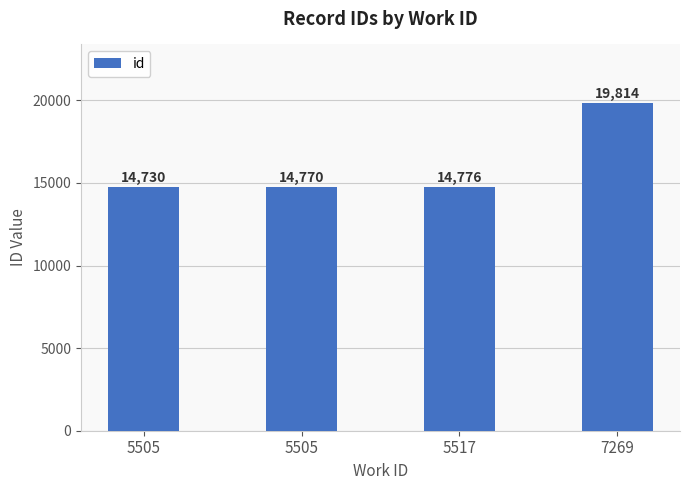

What is the smallest value displayed?

14730